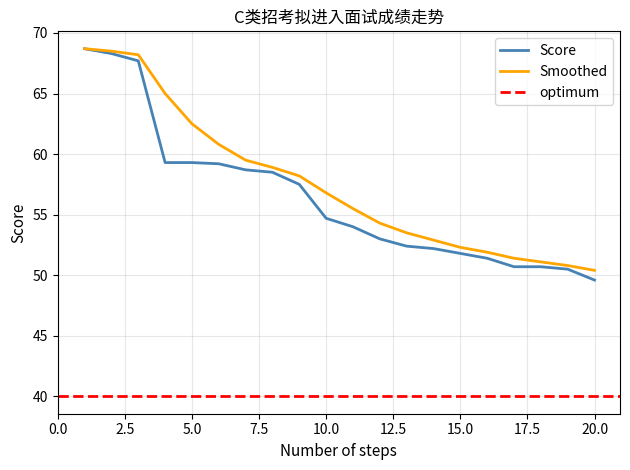

True or false: Score and Smoothed intersect in this chart.

False